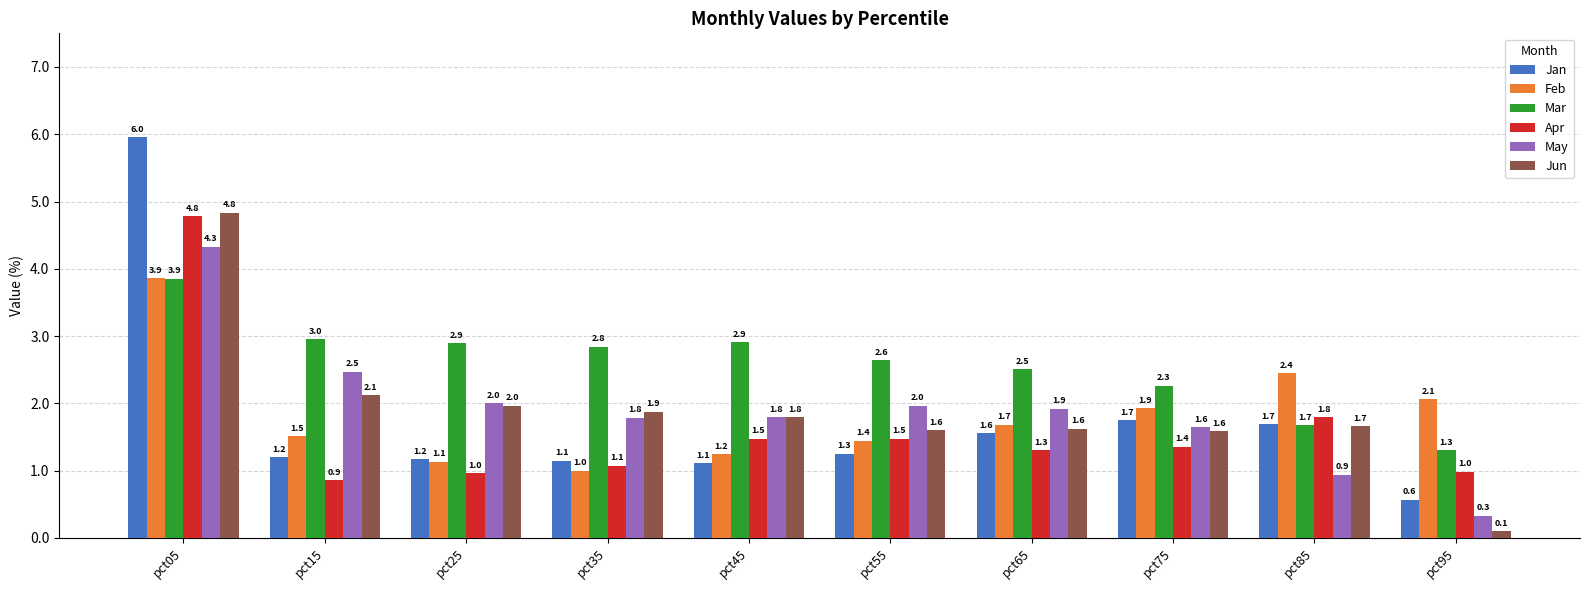

At which label does May first exceed 1?

pct05